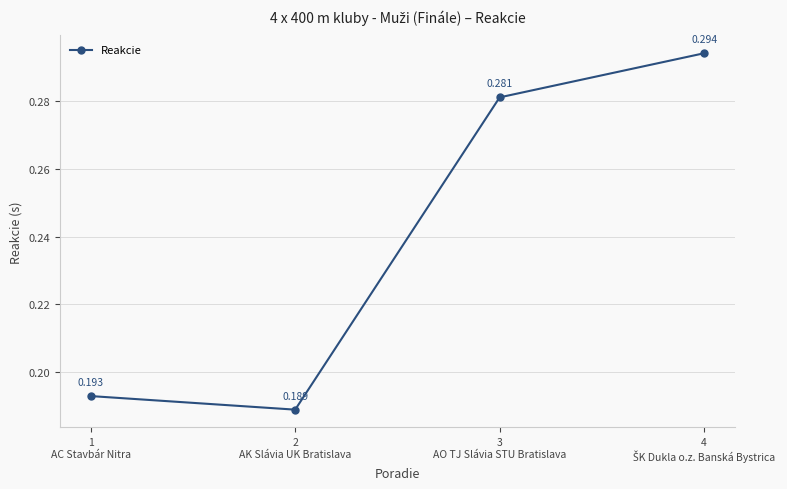

True or false: there are more than 0 points higher than both neighbors.

False